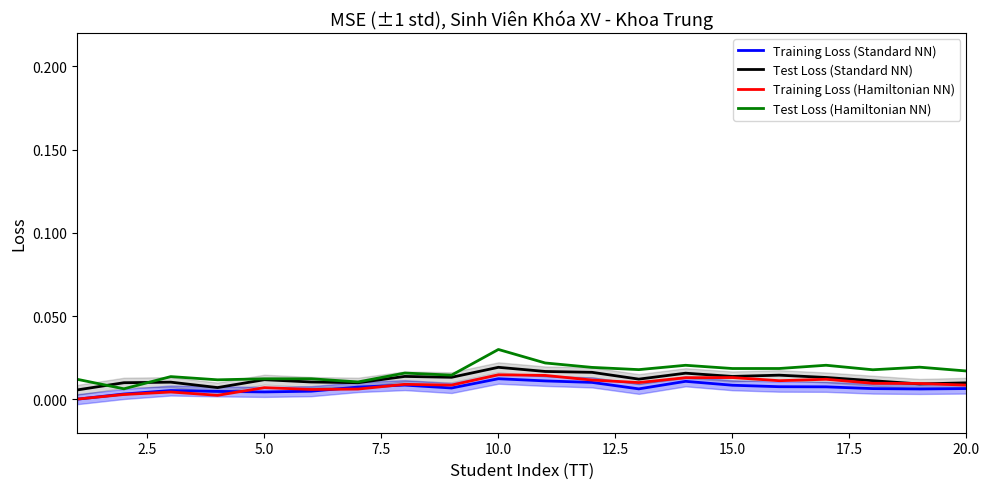

Is it true that Training Loss (Hamiltonian NN) equals 0.0 at 5.0?

False